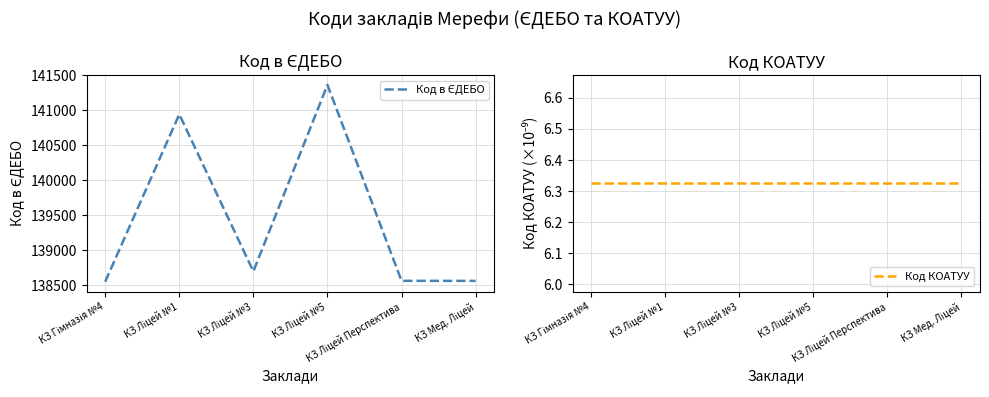

The Код КОАТУУ series shows 3.2 at КЗ Ліцей №5. True or false?

False